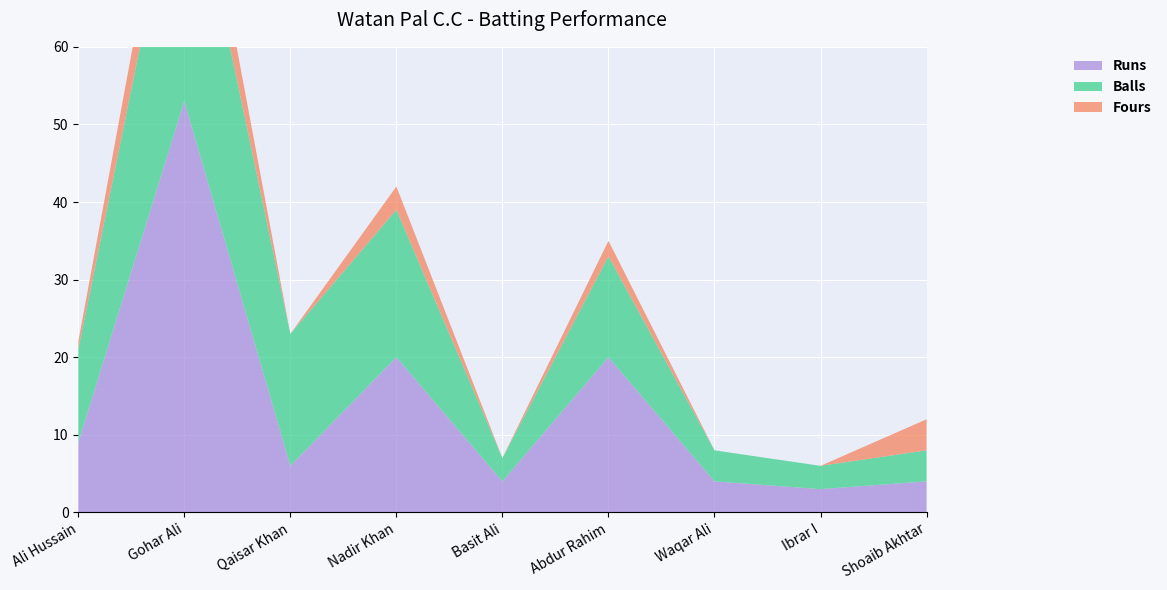

Reading left to right, transcribe all the data shown in this chart.

Runs: Ali Hussain=9	Gohar Ali=53	Qaisar Khan=6	Nadir Khan=20	Basit Ali=4	Abdur Rahim=20	Waqar Ali=4	Ibrar I=3	Shoaib Akhtar=4
Balls: Ali Hussain=12	Gohar Ali=35	Qaisar Khan=17	Nadir Khan=19	Basit Ali=3	Abdur Rahim=13	Waqar Ali=4	Ibrar I=3	Shoaib Akhtar=4
Fours: Ali Hussain=1	Gohar Ali=8	Qaisar Khan=0	Nadir Khan=3	Basit Ali=0	Abdur Rahim=2	Waqar Ali=0	Ibrar I=0	Shoaib Akhtar=4